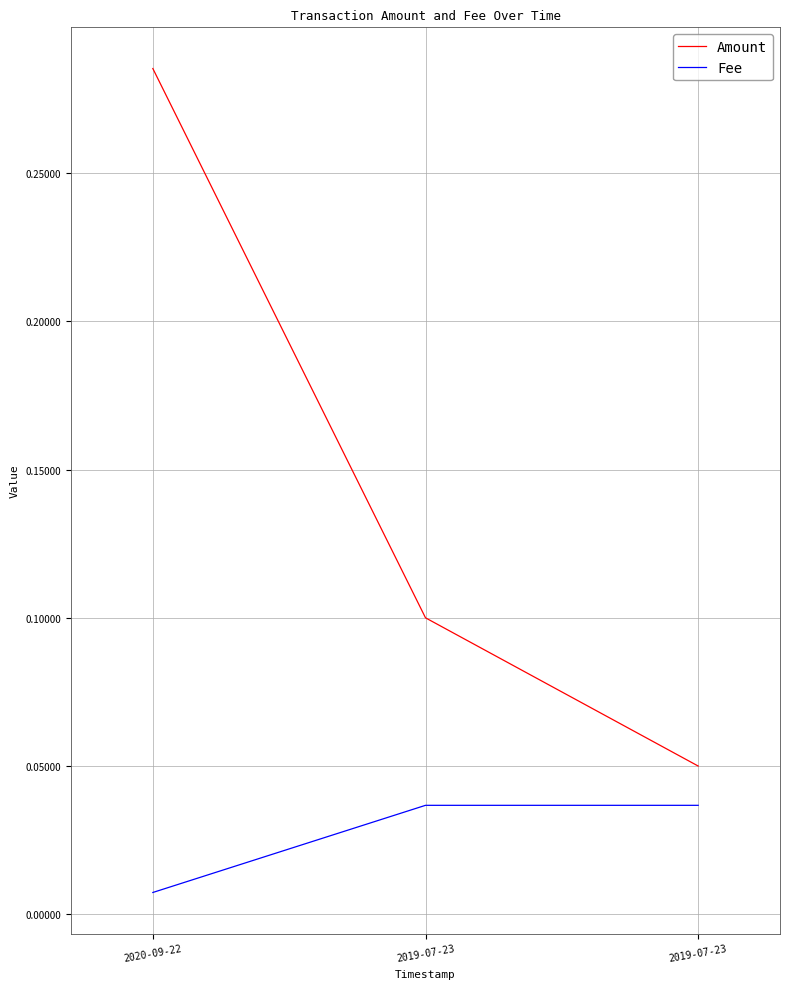

Which series has the largest total across all categories?

Amount